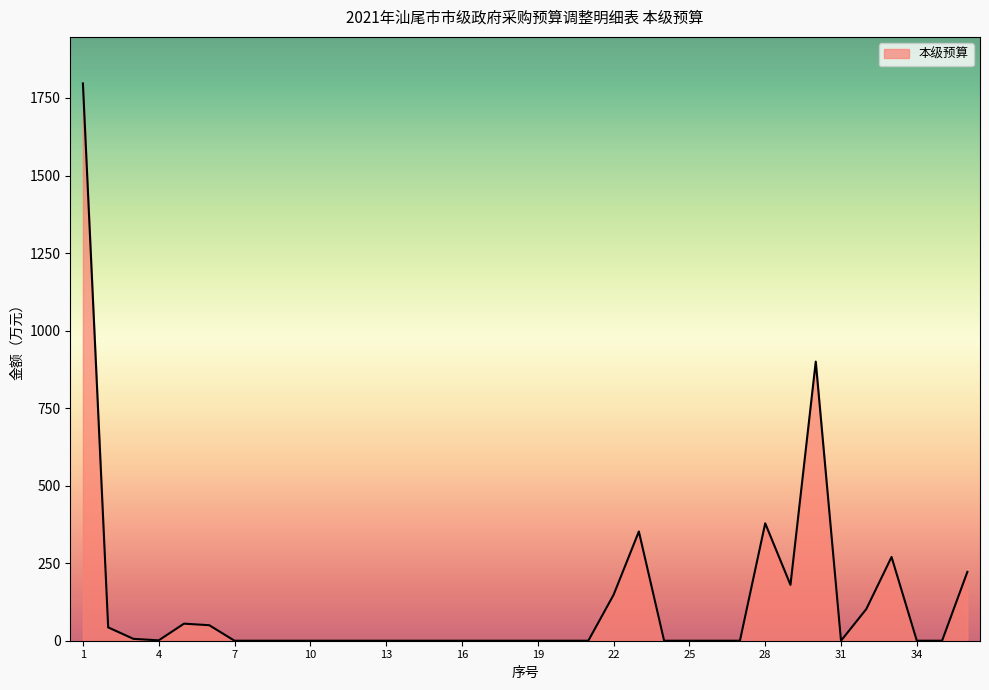

What is the maximum value shown in the chart?

1797.0